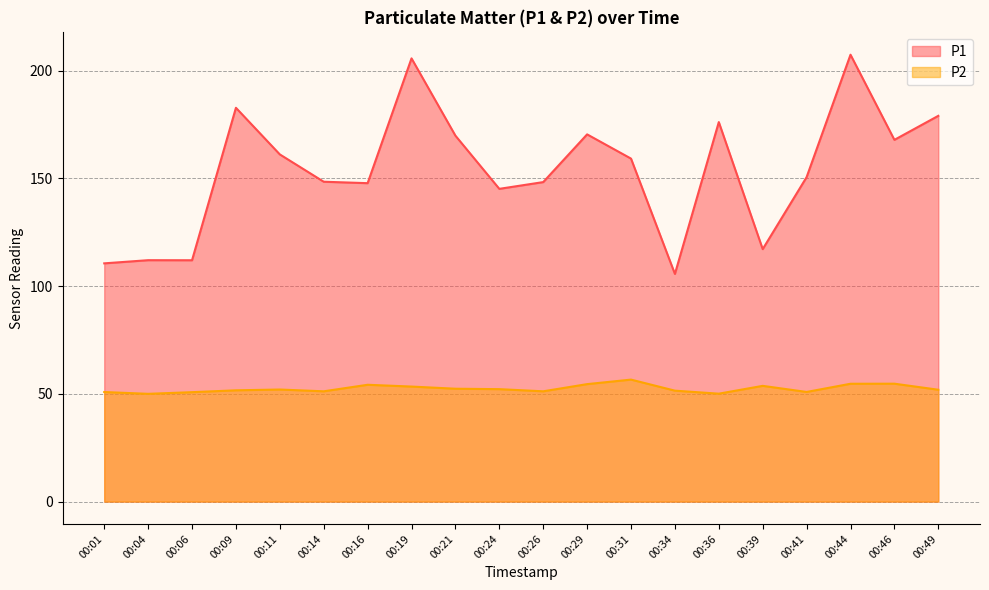

Reading left to right, transcribe all the data shown in this chart.

P1: 110.5	112.0	112.0	182.7	161.1	148.4	147.7	205.6	169.8	145.1	148.2	170.4	159.1	105.6	176.1	117.1	150.5	207.3	167.8	179.0
P2: 50.8	50.0	50.8	51.6	52.0	51.2	54.2	53.4	52.4	52.2	51.2	54.5	56.6	51.5	50.1	53.7	50.9	54.7	54.7	51.9